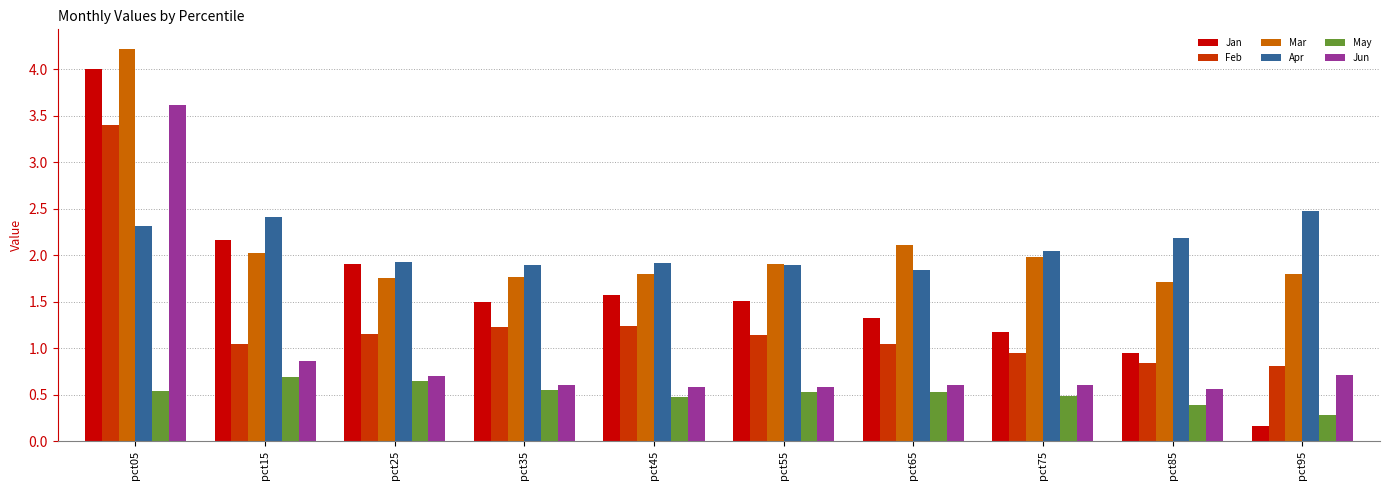

Is it true that Mar equals 2.1 at pct65?

True